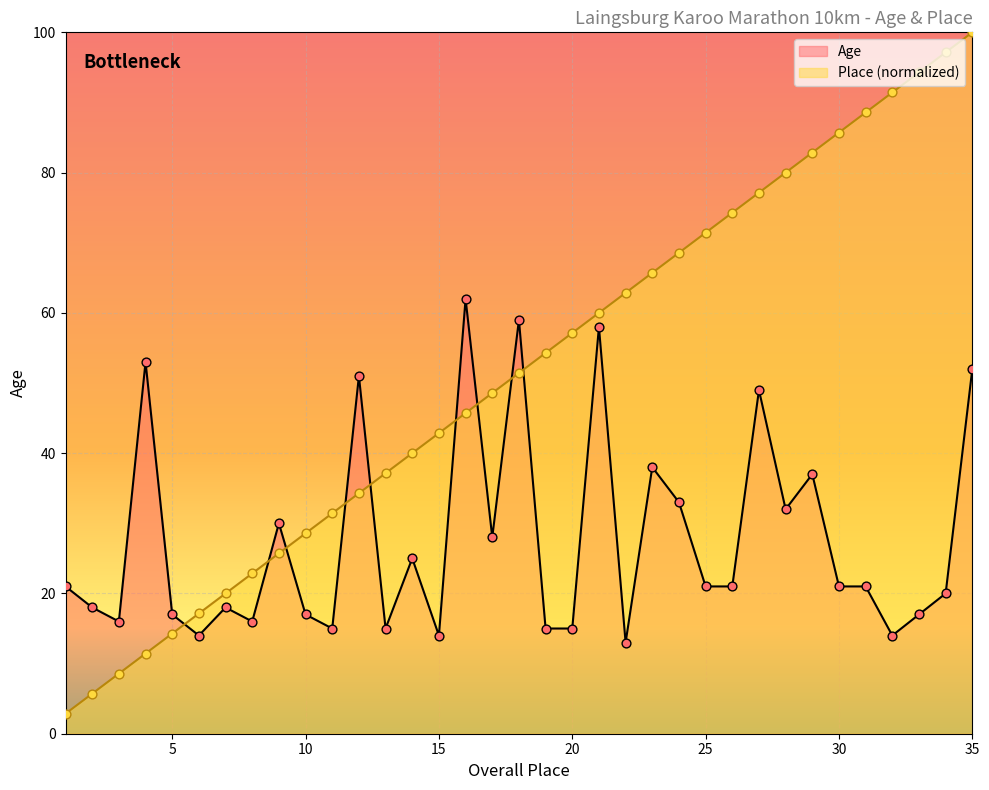

At how many categories does at least one series exceed 25?

28